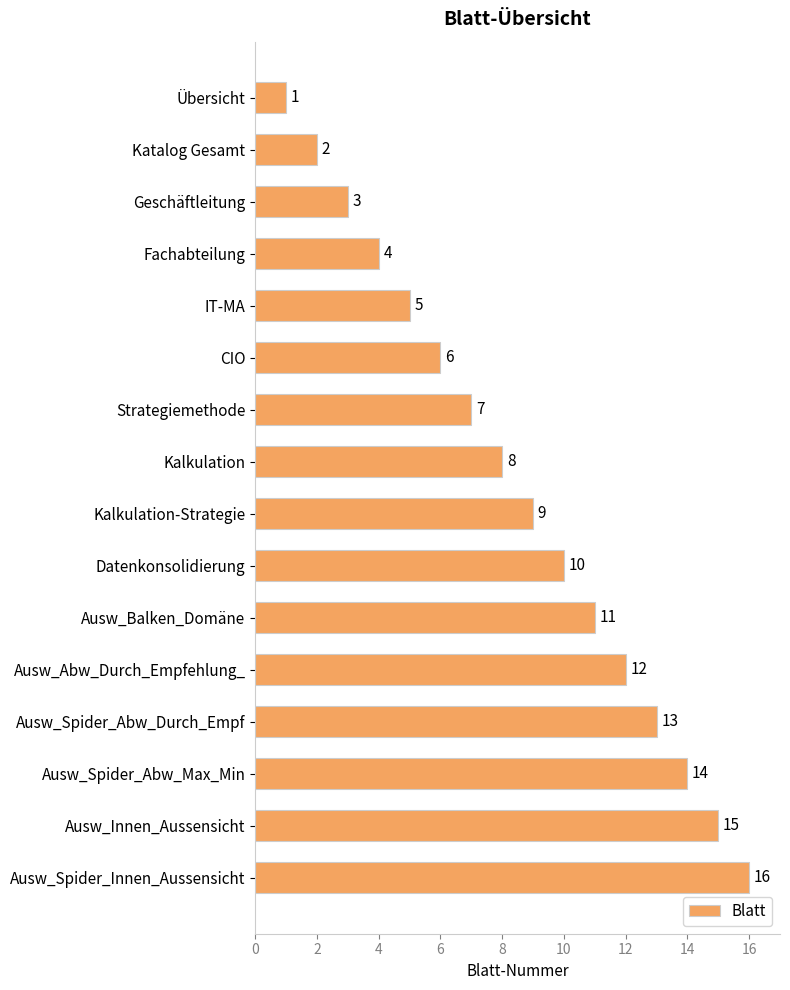

What is the change in value from Strategiemethode to Ausw_Spider_Abw_Max_Min?

+7